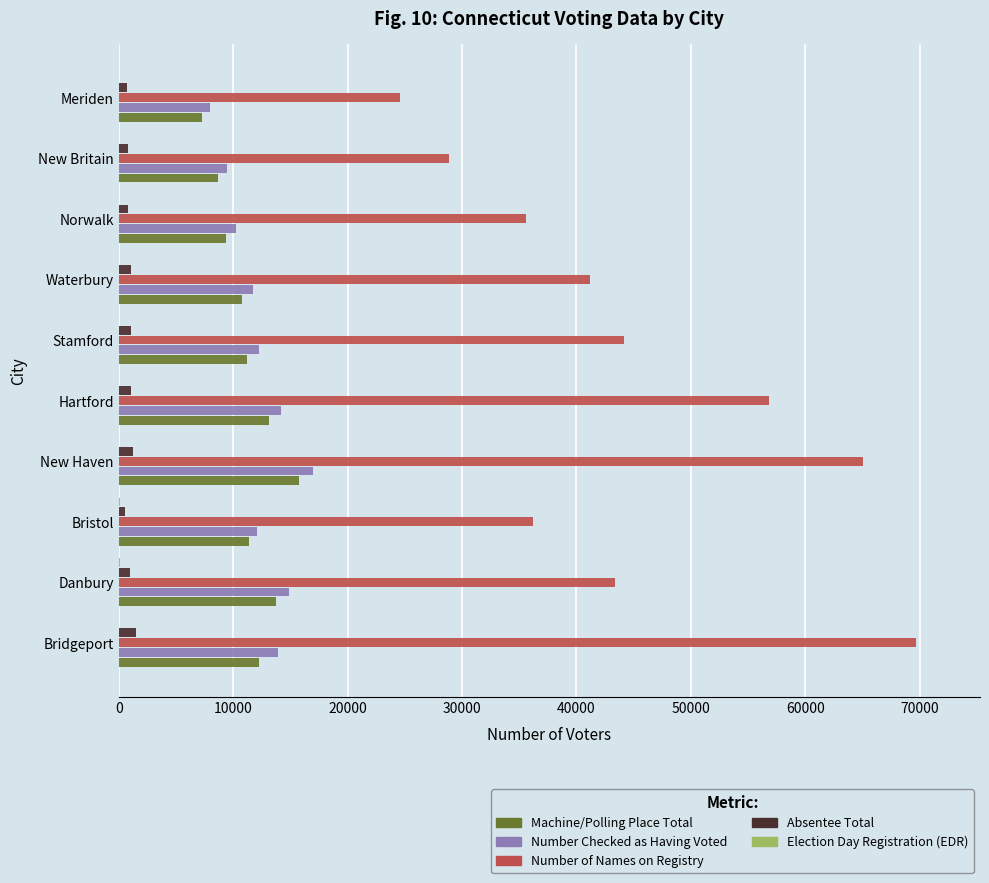

Which series has the largest total across all categories?

Number of Names on Registry